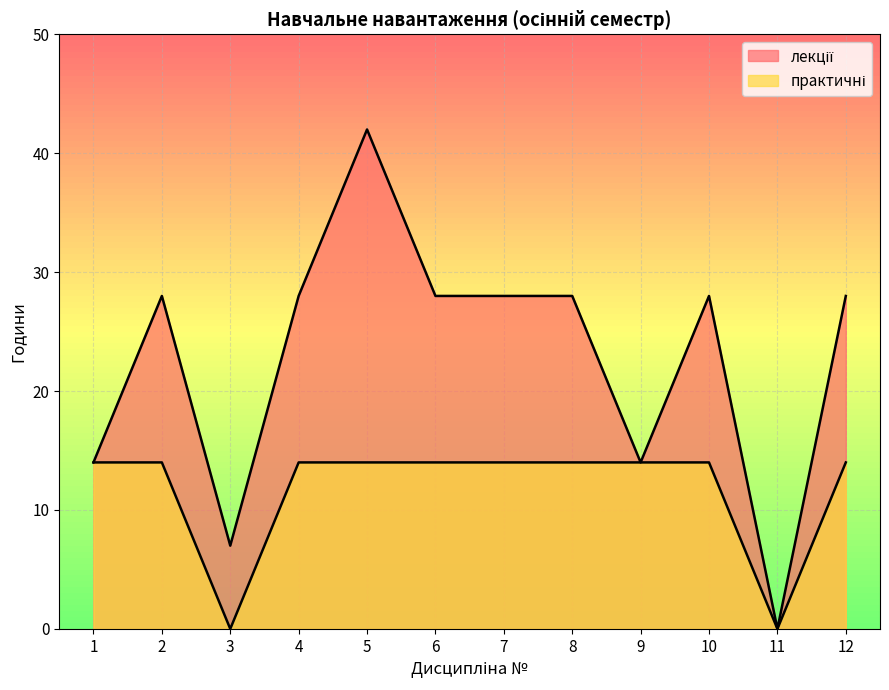

Which series changed the most between 8 and 10?

лекції